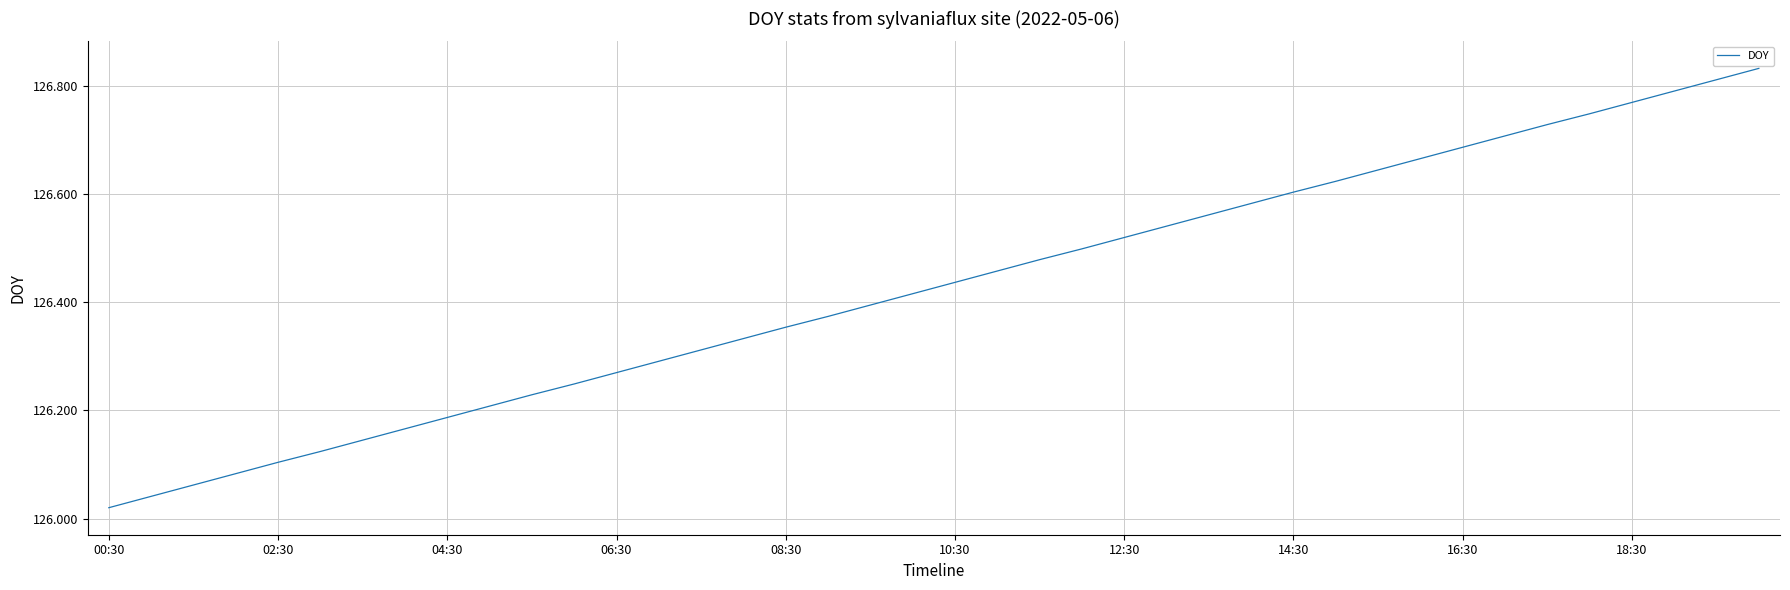

Which category has the lowest value across all series?

00:30